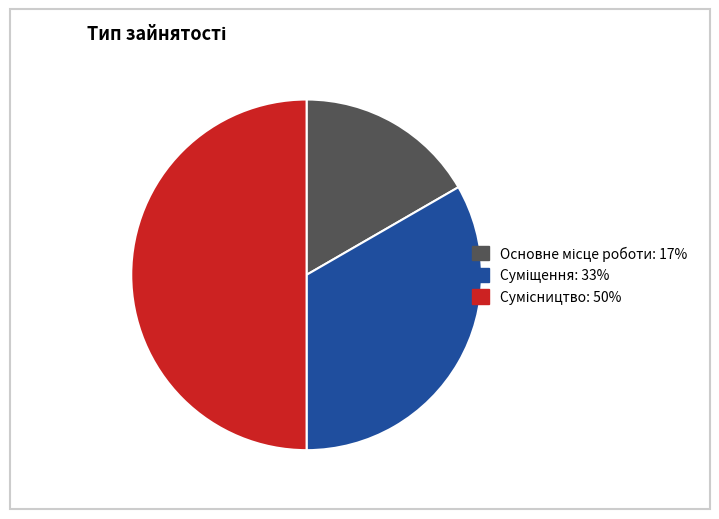

Do Сумісництво and Основне місце роботи together represent more than half of the pie?

Yes